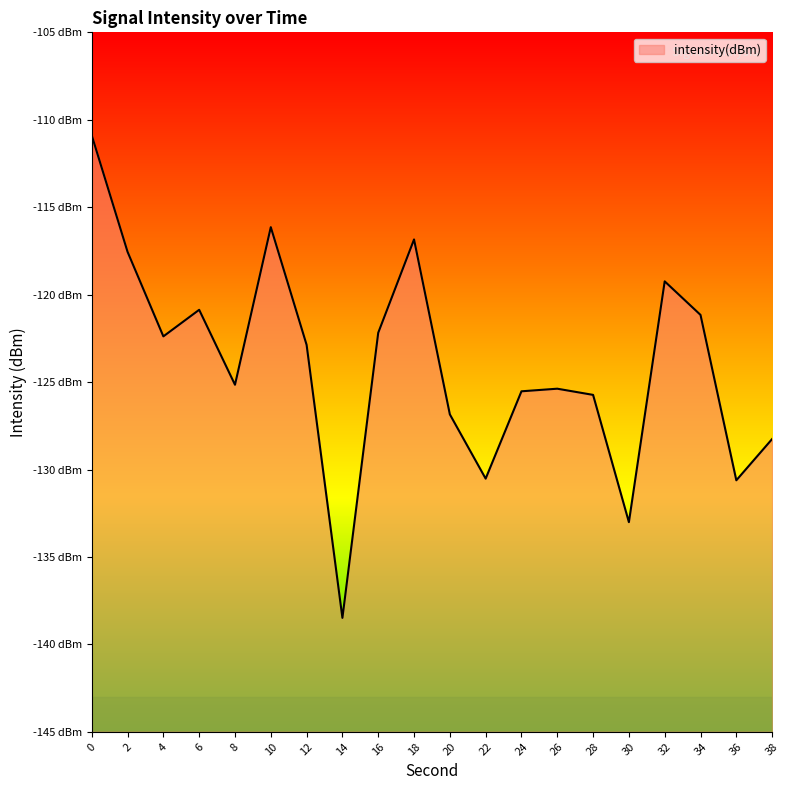

Reading right to left, list all the values displayed in this chart.

38=-128.3	36=-130.6	34=-121.2	32=-119.2	30=-133.0	28=-125.7	26=-125.4	24=-125.5	22=-130.5	20=-126.8	18=-116.8	16=-122.2	14=-138.5	12=-122.9	10=-116.1	8=-125.2	6=-120.9	4=-122.4	2=-117.6	0=-110.9